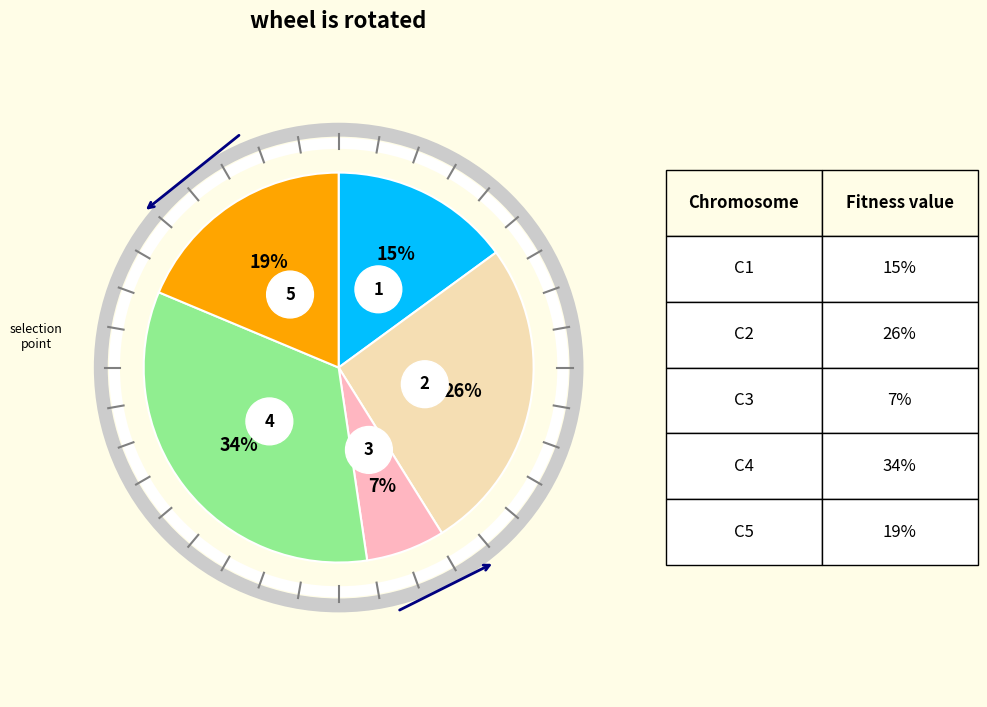

Does any single category account for the majority?

No